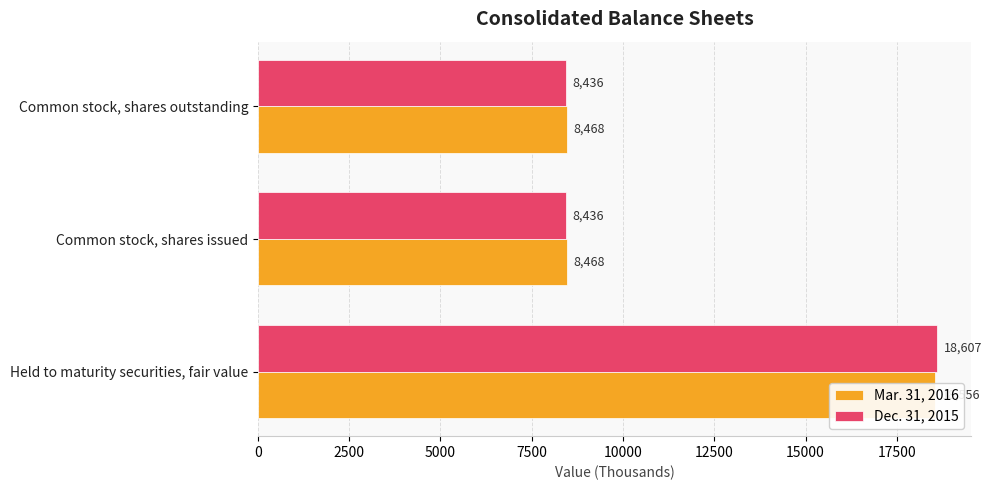

What is the sum of the Dec. 31, 2015 values at Common stock, shares outstanding and Common stock, shares issued?

16872